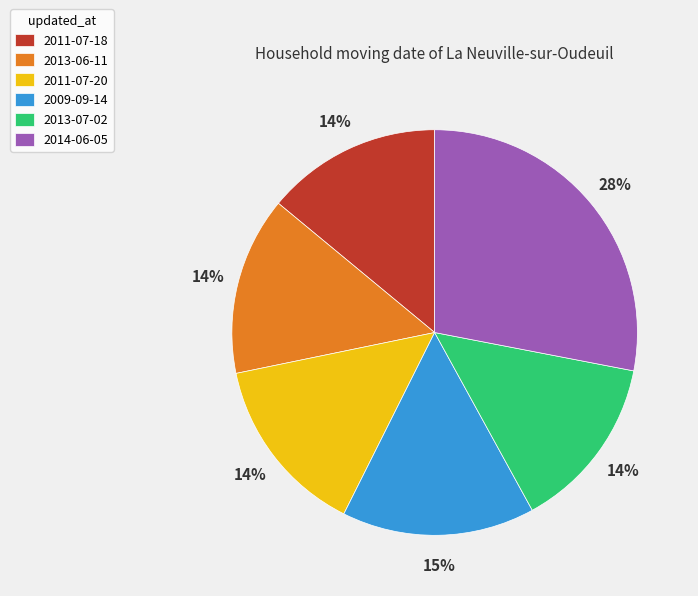

To the nearest percent, what portion does 2011-07-20 represent?

14%